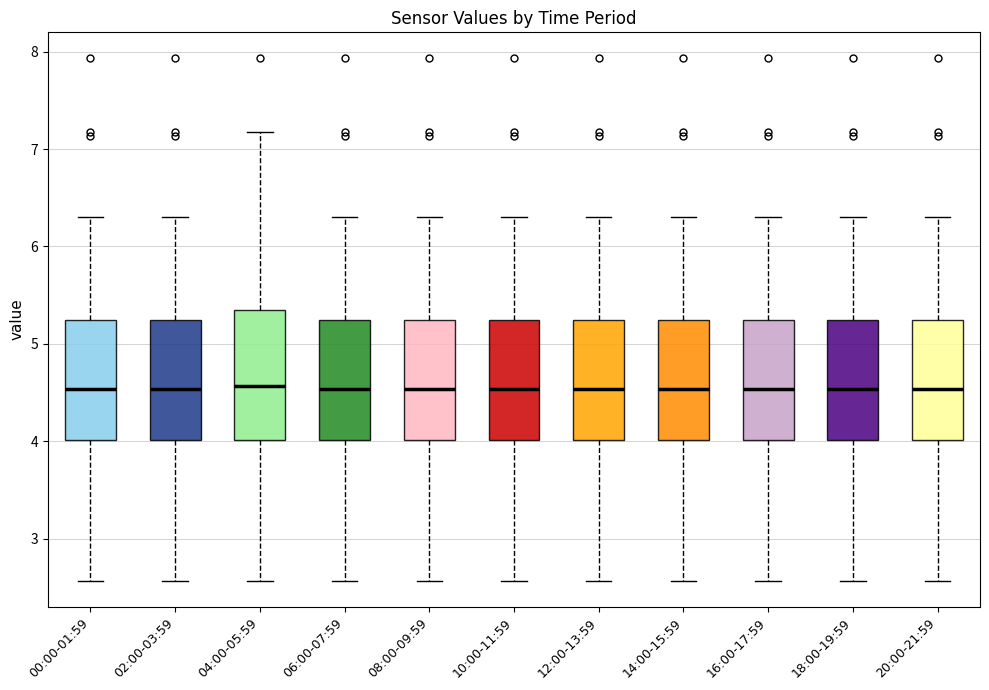

Reading left to right, transcribe this box plot: for each box, give where its median line is, the range the box spans, and where its two whiskers end, as read against the y-axis. The values are not printed on the chart, so give them approximately, as read against the axis.

00:00-01:59: median 4.5, box 4.0 to 5.2, whiskers 2.6 to 6.3
02:00-03:59: median 4.5, box 4.0 to 5.2, whiskers 2.6 to 6.3
04:00-05:59: median 4.6, box 4.0 to 5.4, whiskers 2.6 to 7.2
06:00-07:59: median 4.5, box 4.0 to 5.2, whiskers 2.6 to 6.3
08:00-09:59: median 4.5, box 4.0 to 5.2, whiskers 2.6 to 6.3
10:00-11:59: median 4.5, box 4.0 to 5.2, whiskers 2.6 to 6.3
12:00-13:59: median 4.5, box 4.0 to 5.2, whiskers 2.6 to 6.3
14:00-15:59: median 4.5, box 4.0 to 5.2, whiskers 2.6 to 6.3
16:00-17:59: median 4.5, box 4.0 to 5.2, whiskers 2.6 to 6.3
18:00-19:59: median 4.5, box 4.0 to 5.2, whiskers 2.6 to 6.3
20:00-21:59: median 4.5, box 4.0 to 5.2, whiskers 2.6 to 6.3